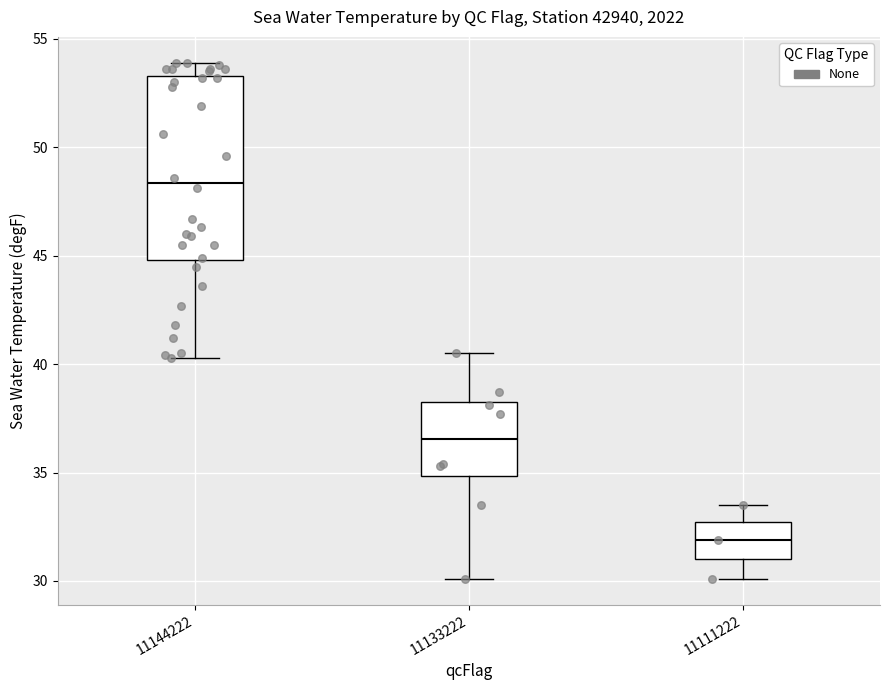

Reading left to right, read every box against the y-axis: the position of its median line, the range the box covers, and the ends of its whiskers. The values are not printed on the chart, so give them approximately, as read against the axis.

11144222: median 48.5, box 45.0 to 53.5, whiskers 40.5 to 54.0
11133222: median 36.5, box 35.0 to 38.5, whiskers 30.0 to 40.5
11111222: median 32.0, box 31.0 to 32.5, whiskers 30.0 to 33.5